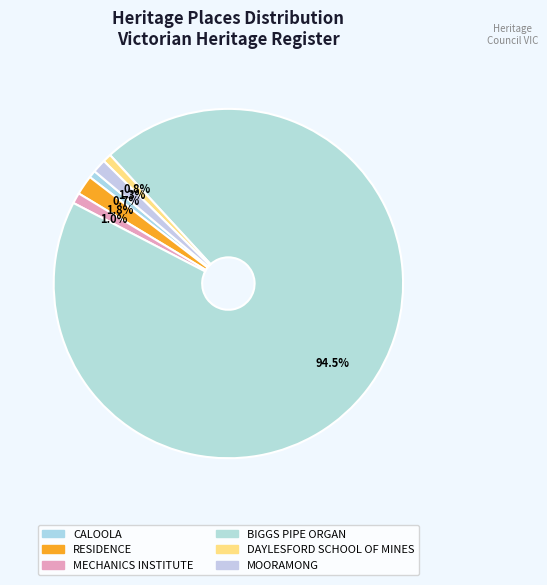

Which has a higher value, DAYLESFORD SCHOOL OF MINES or RESIDENCE?

RESIDENCE